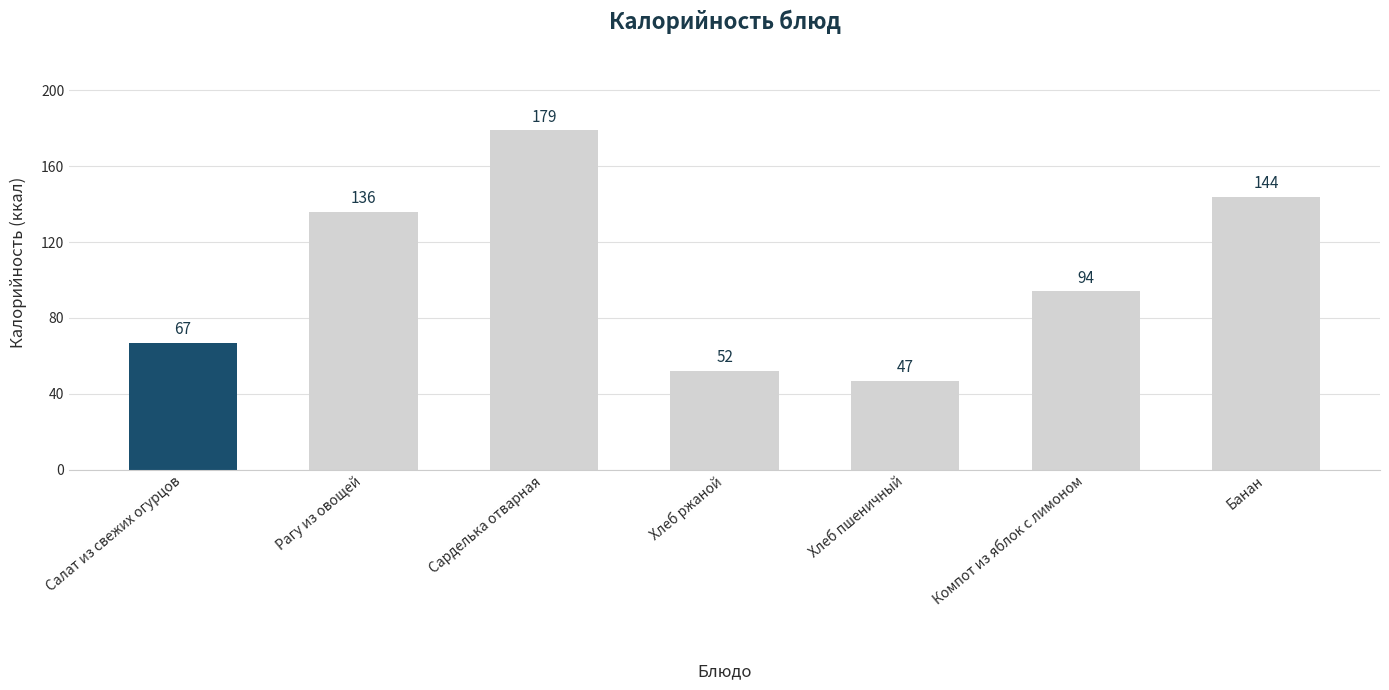

List the labels in order of value, largest first.

Сарделька отварная, Банан, Рагу из овощей, Компот из яблок с лимоном, Салат из свежих огурцов, Хлеб ржаной, Хлеб пшеничный